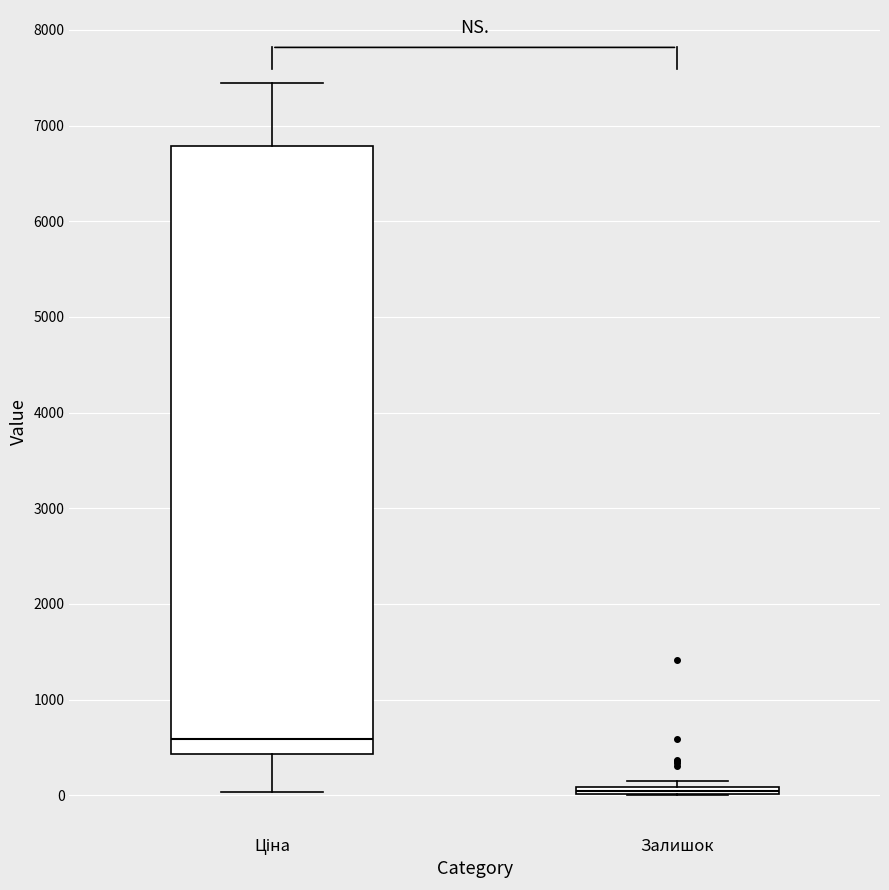

Which box has the lowest median line?

Залишок